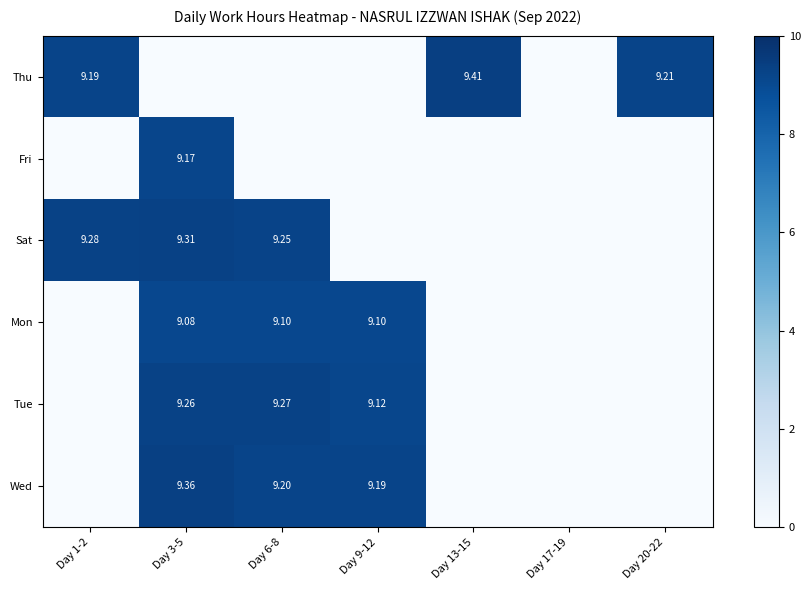

What is the total value across all series at Day 20-22?

9.2